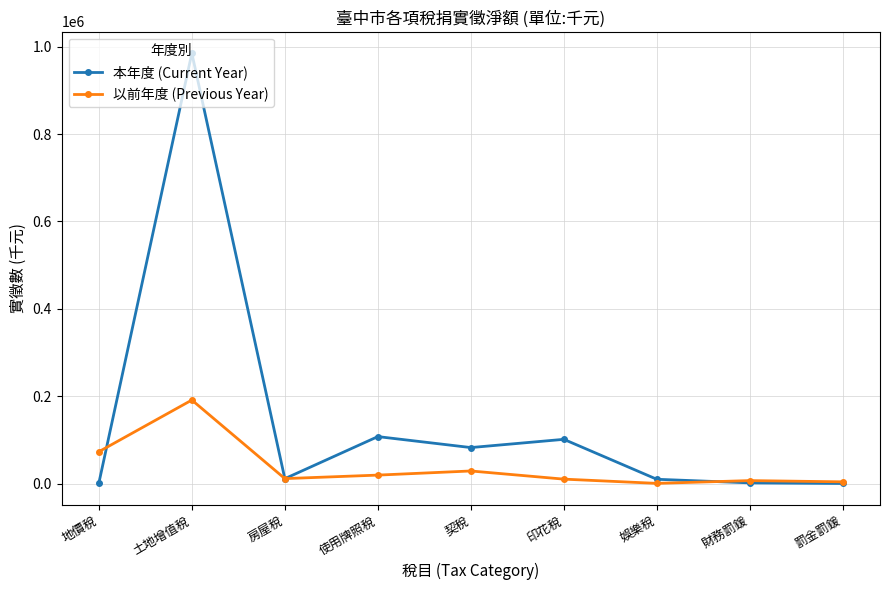

Which series has the largest range (max minus min)?

本年度 (Current Year)